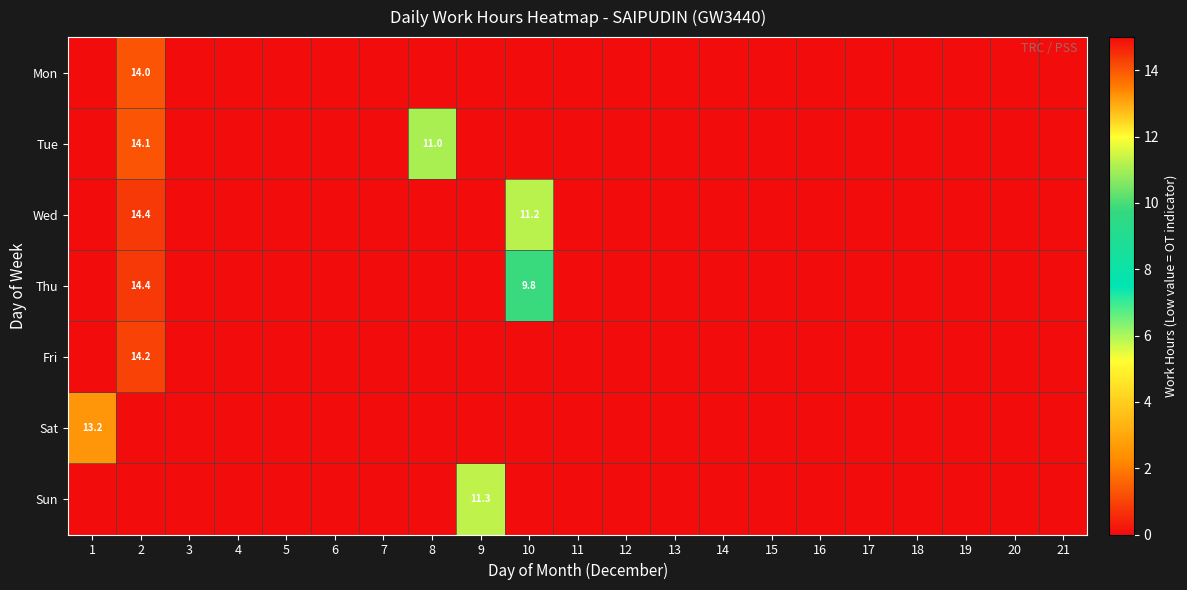

What is the average value of the Mon series?

0.7